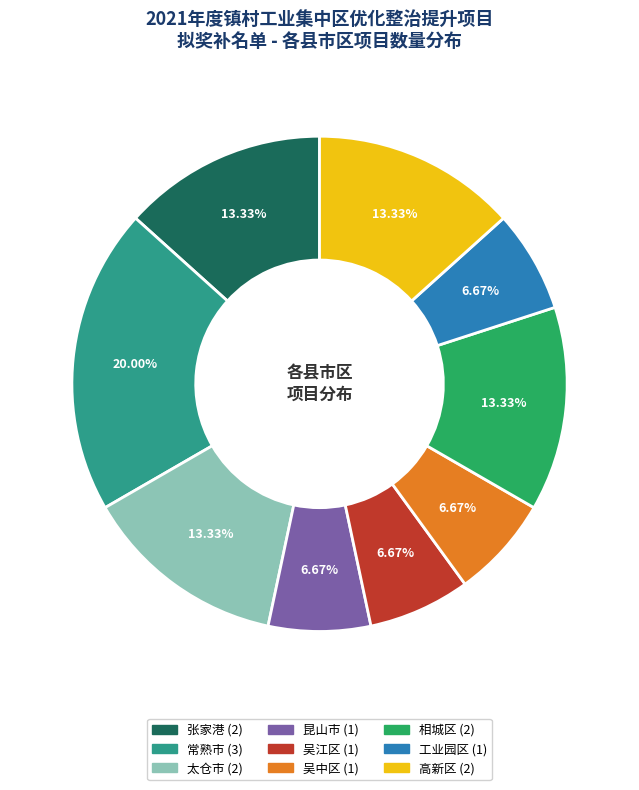

To the nearest percent, what portion does 高新区 represent?

13%